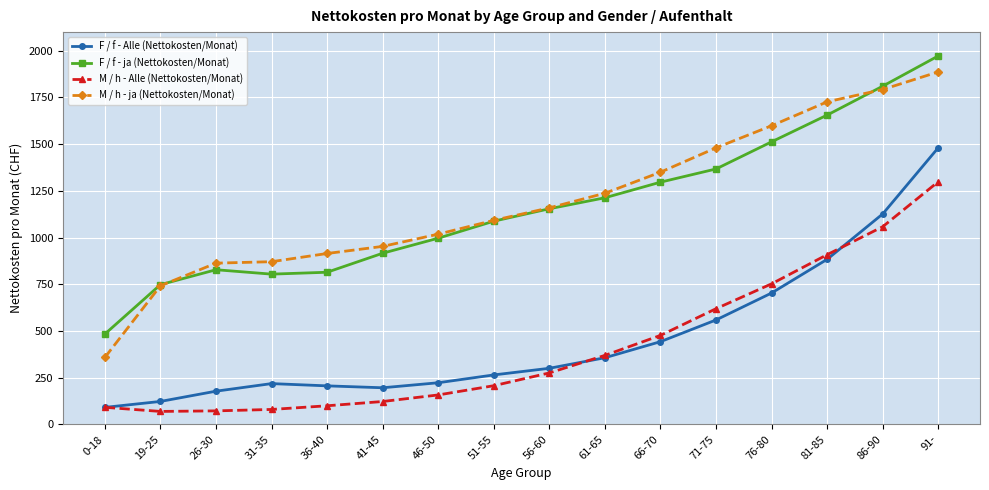

True or false: M / h - ja (Nettokosten/Monat) has more than 2 points higher than both neighbors.

False